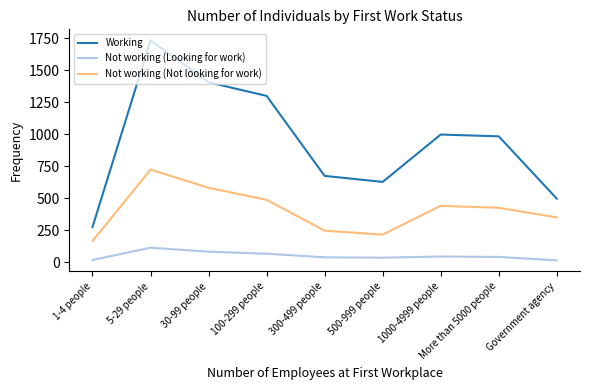

What is the average value of the Not working (Looking for work) series?

52